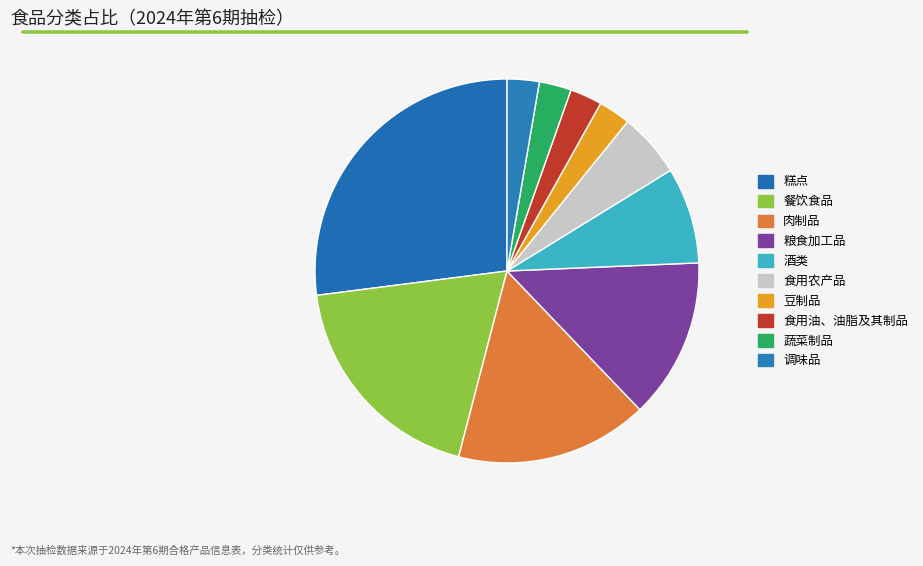

Approximately how many times larger is the value at 糕点 compared to 食用油、油脂及其制品?

10.0